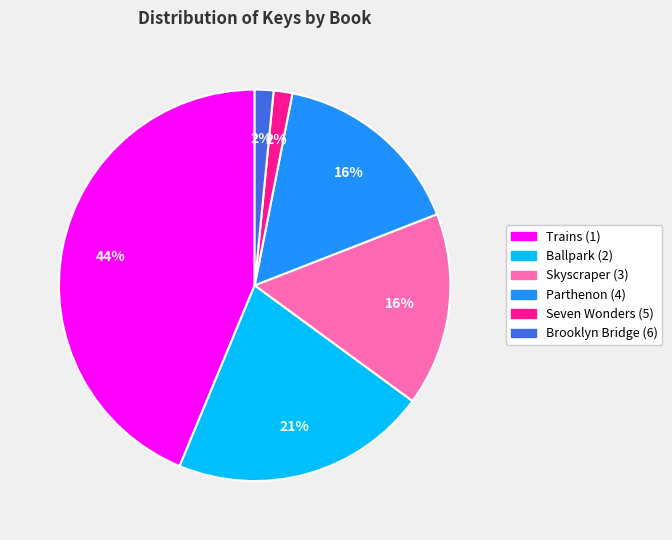

To the nearest percent, what percentage of the pie is Seven Wonders (5)?

2%